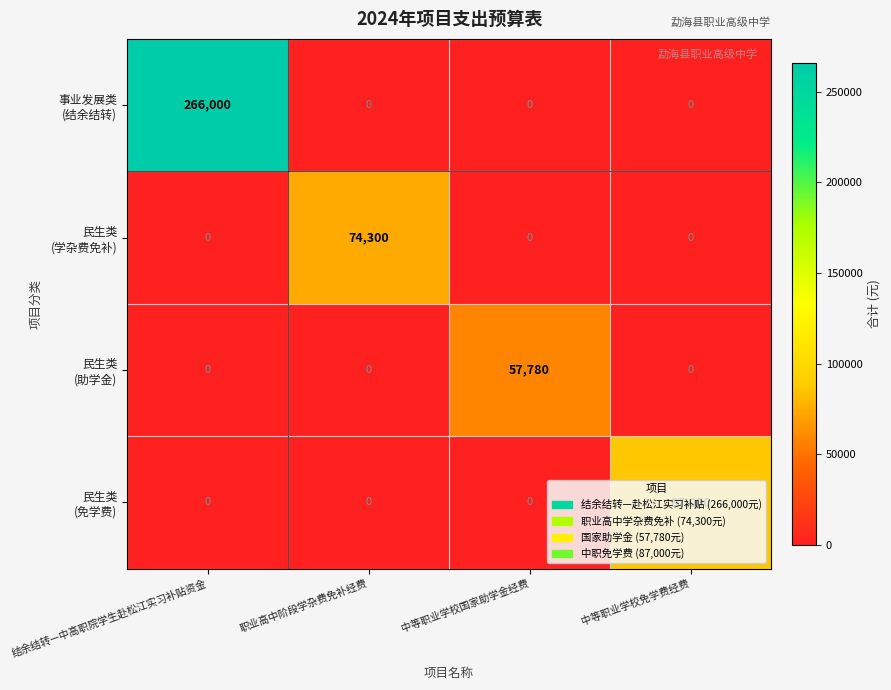

What is the total value across all series at 职业高中阶段学杂费免补经费?

74300